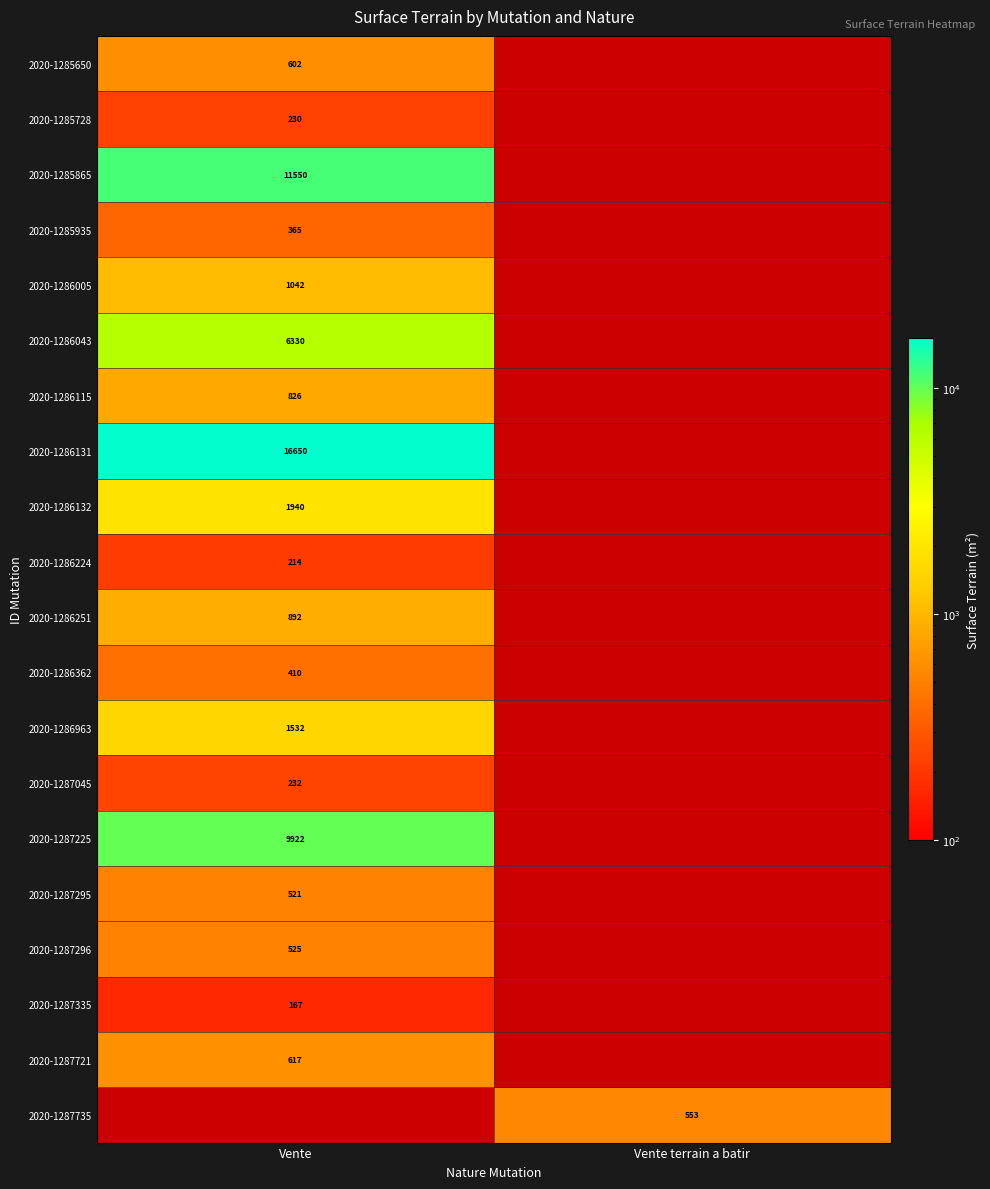

The 2020-1287225 series shows 2206 at Vente. True or false?

False